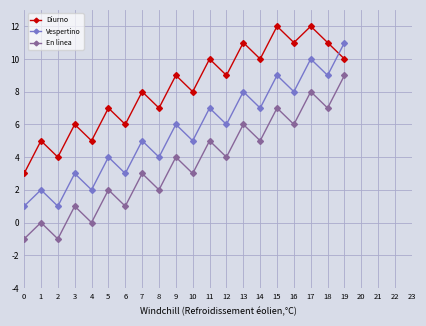

Which category has the highest value in the Vespertino series?

19